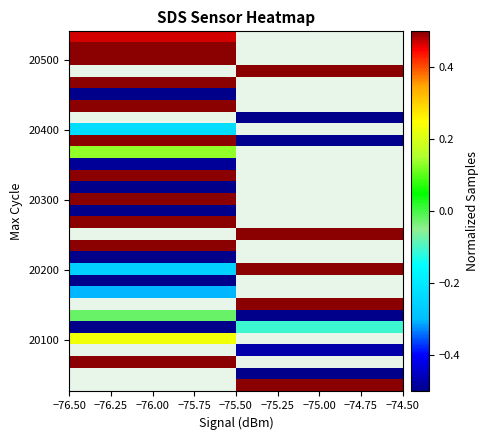

What is the minimum value shown in the chart?

-0.5